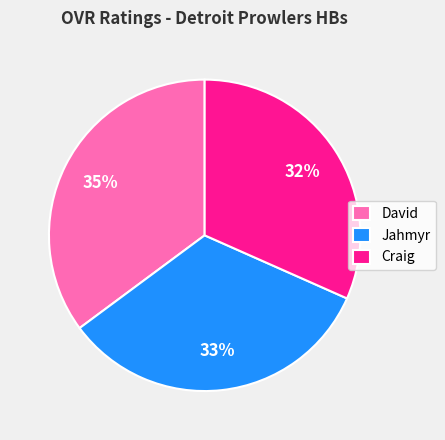

To the nearest percent, what percentage of the pie is Craig?

32%